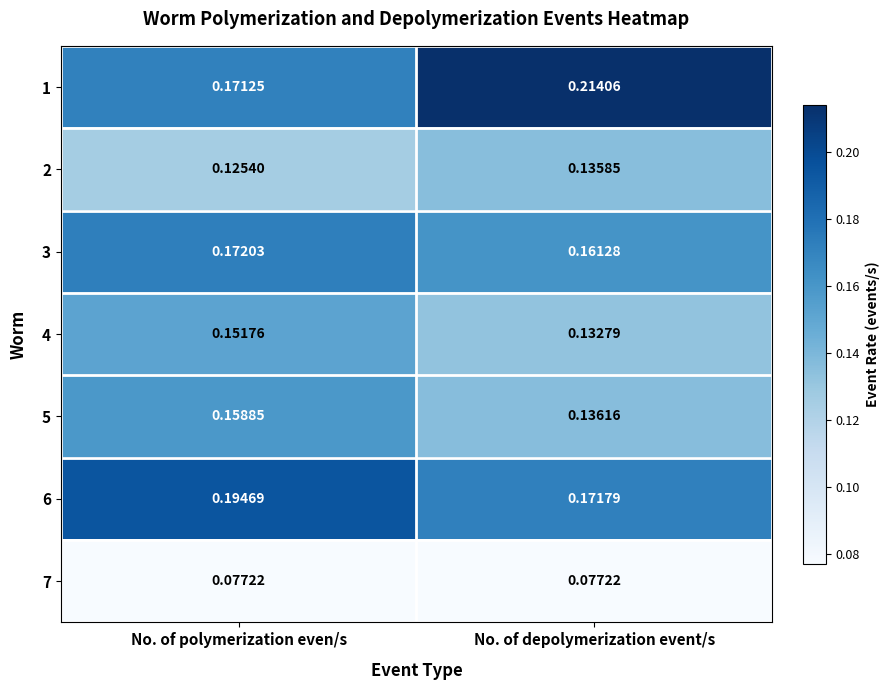

Rank the series at No. of depolymerization event/s from highest to lowest value.

1, 6, 3, 5, 2, 4, 7